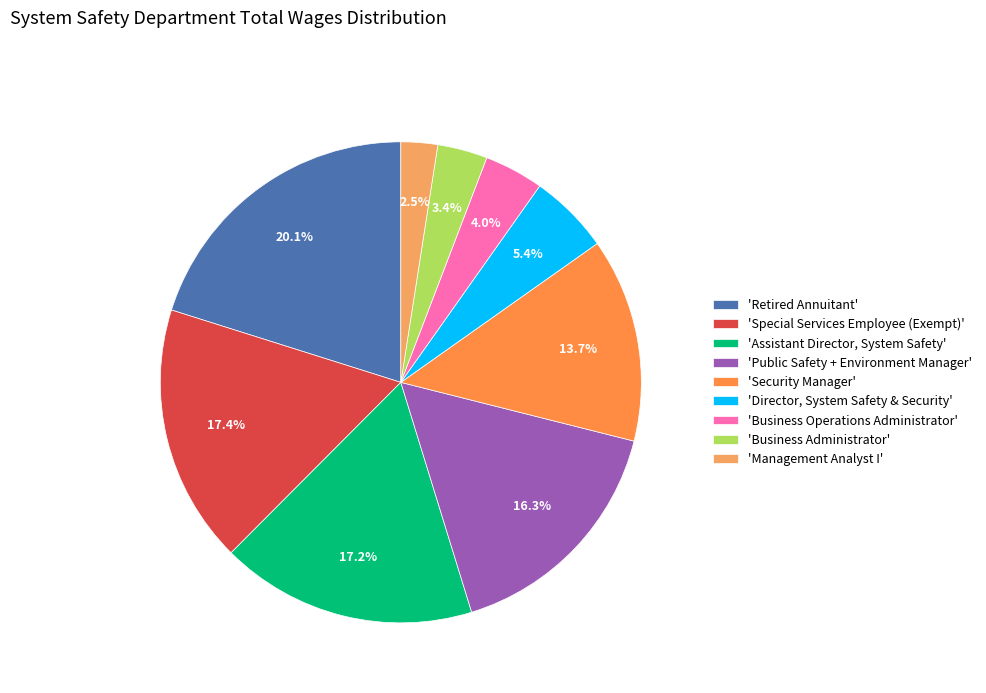

Which slice is the largest?

'Retired Annuitant'